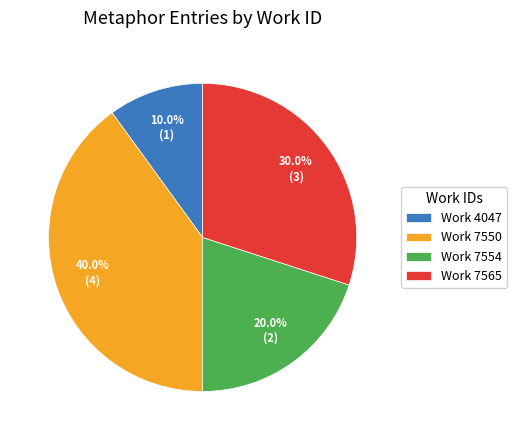

Between Work 7565 and Work 7550, which is larger?

Work 7550